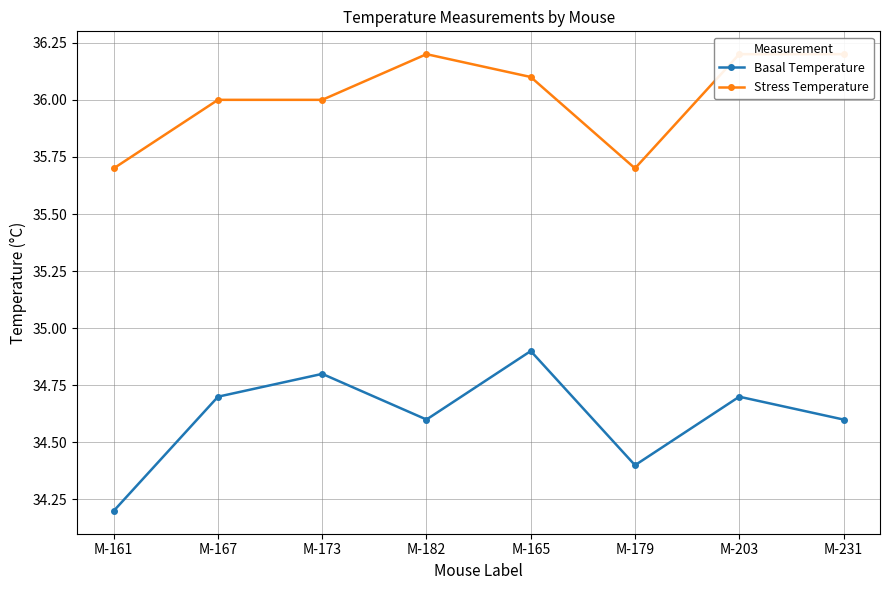

What is the difference between the second highest and second lowest values in the Stress Temperature series?

0.5